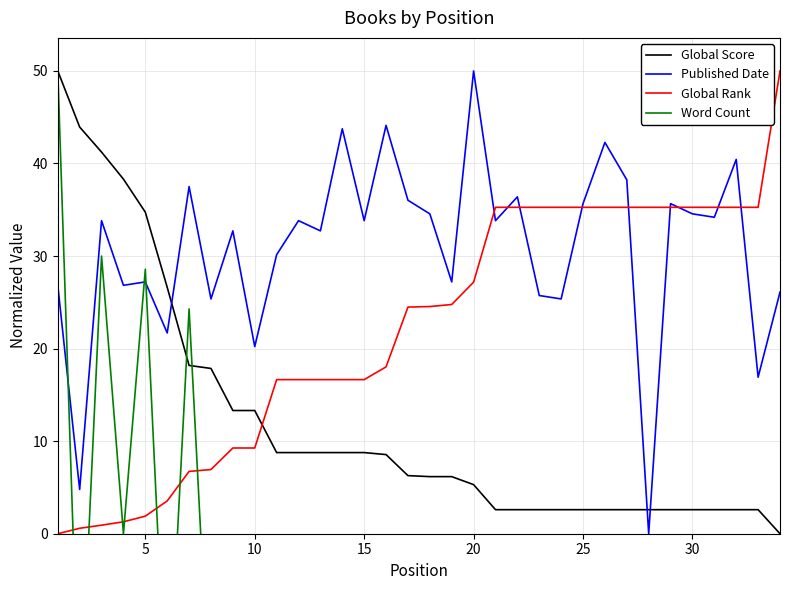

True or false: Global Score and Global Rank intersect in this chart.

True